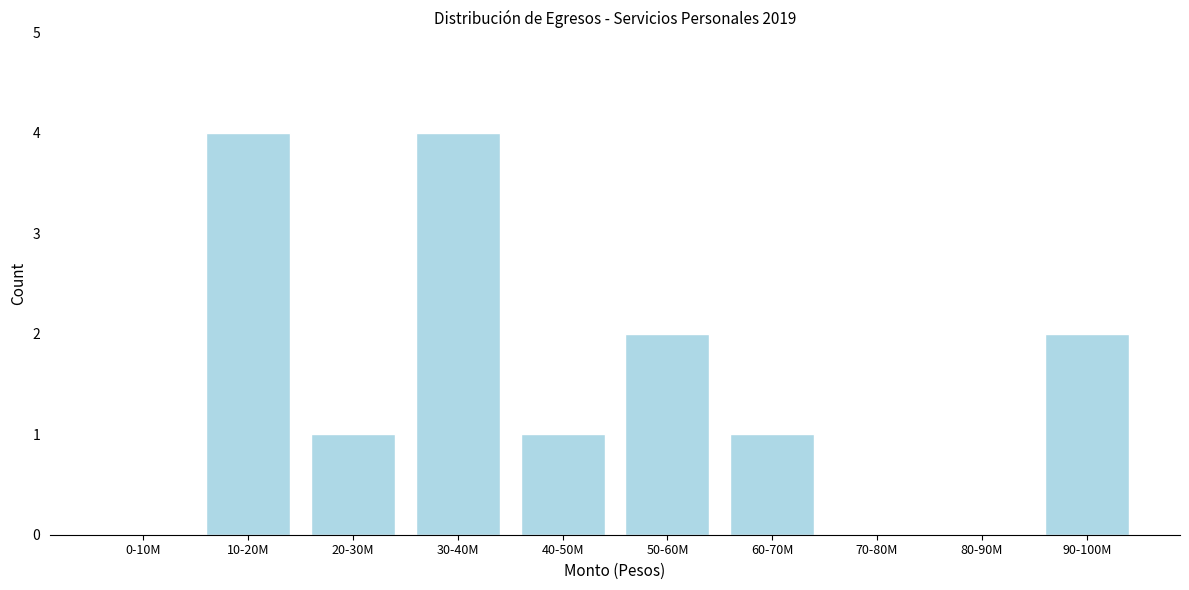

Reading right to left, what are all the values shown in this chart?

90-100M=2	80-90M=0	70-80M=0	60-70M=1	50-60M=2	40-50M=1	30-40M=4	20-30M=1	10-20M=4	0-10M=0